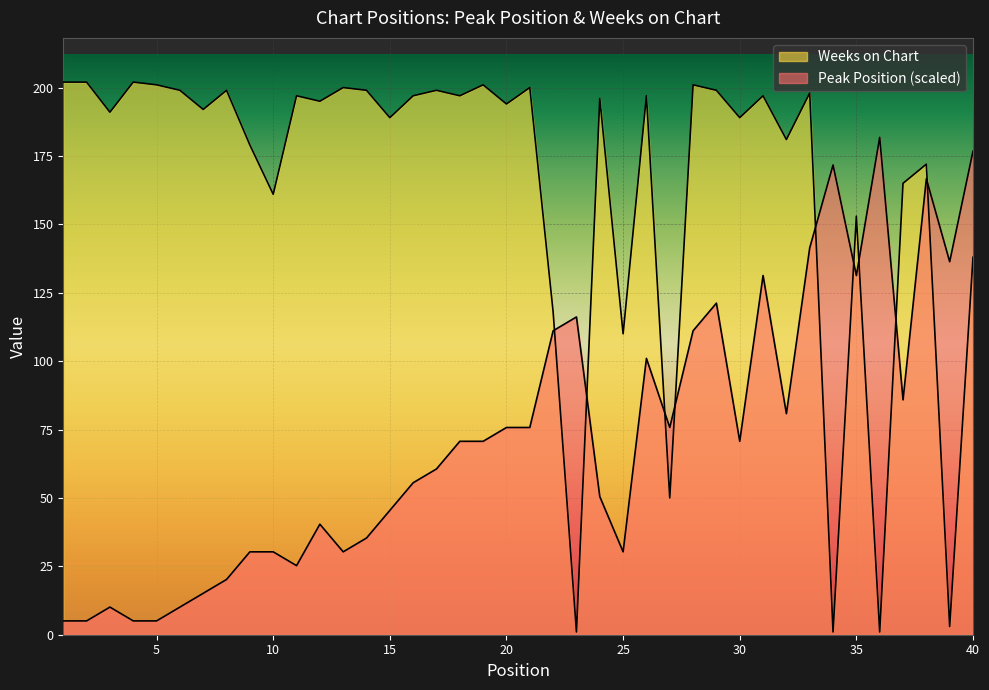

True or false: Peak Position has a value of 80.8 at 32.

True